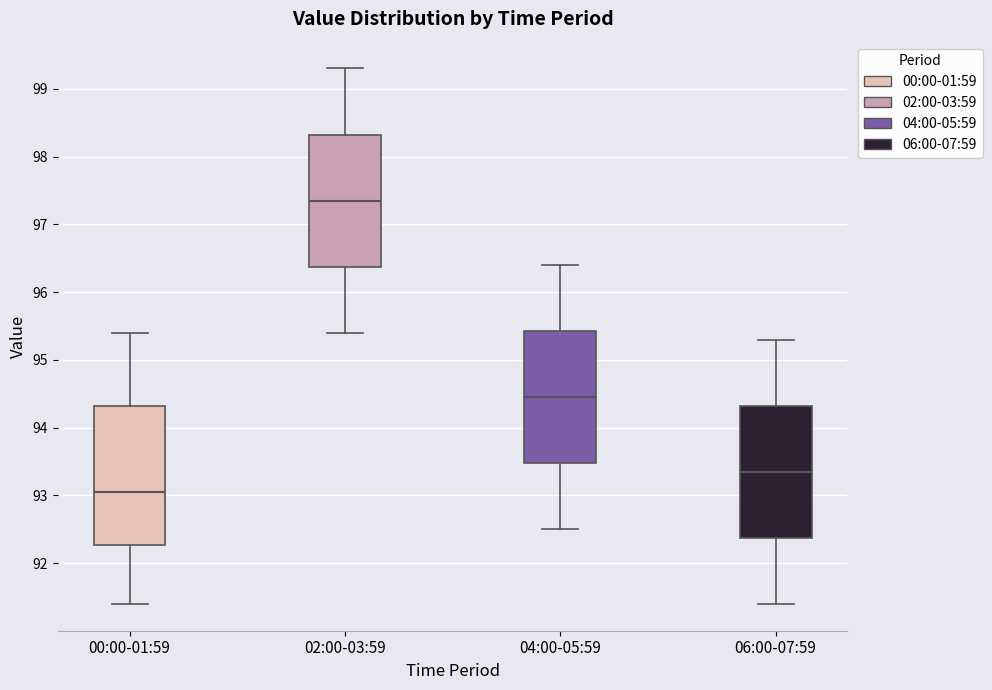

Reading left to right, read every box against the y-axis: the position of its median line, the range the box covers, and the ends of its whiskers. The values are not printed on the chart, so give them approximately, as read against the axis.

00:00-01:59: median 93.1, box 92.3 to 94.3, whiskers 91.4 to 95.4
02:00-03:59: median 97.4, box 96.4 to 98.3, whiskers 95.4 to 99.3
04:00-05:59: median 94.5, box 93.5 to 95.4, whiskers 92.5 to 96.4
06:00-07:59: median 93.4, box 92.4 to 94.3, whiskers 91.4 to 95.3